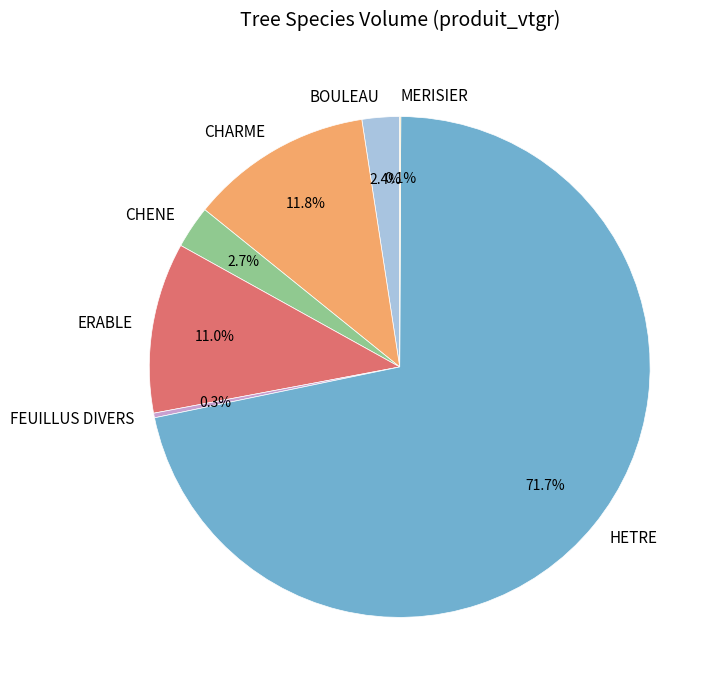

Is there a majority slice in this chart?

Yes